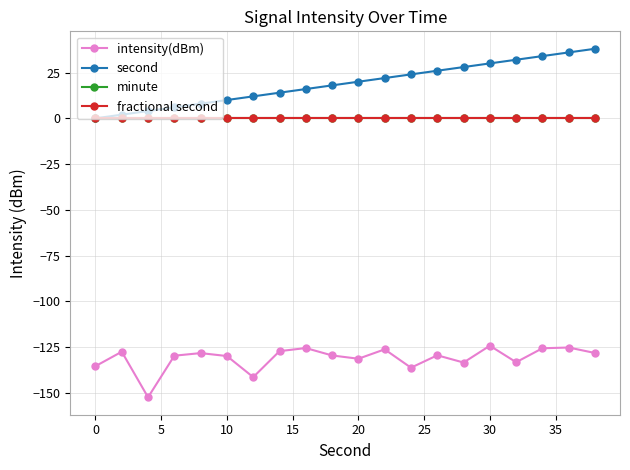

Is this an area chart (filled region under the line)?

No